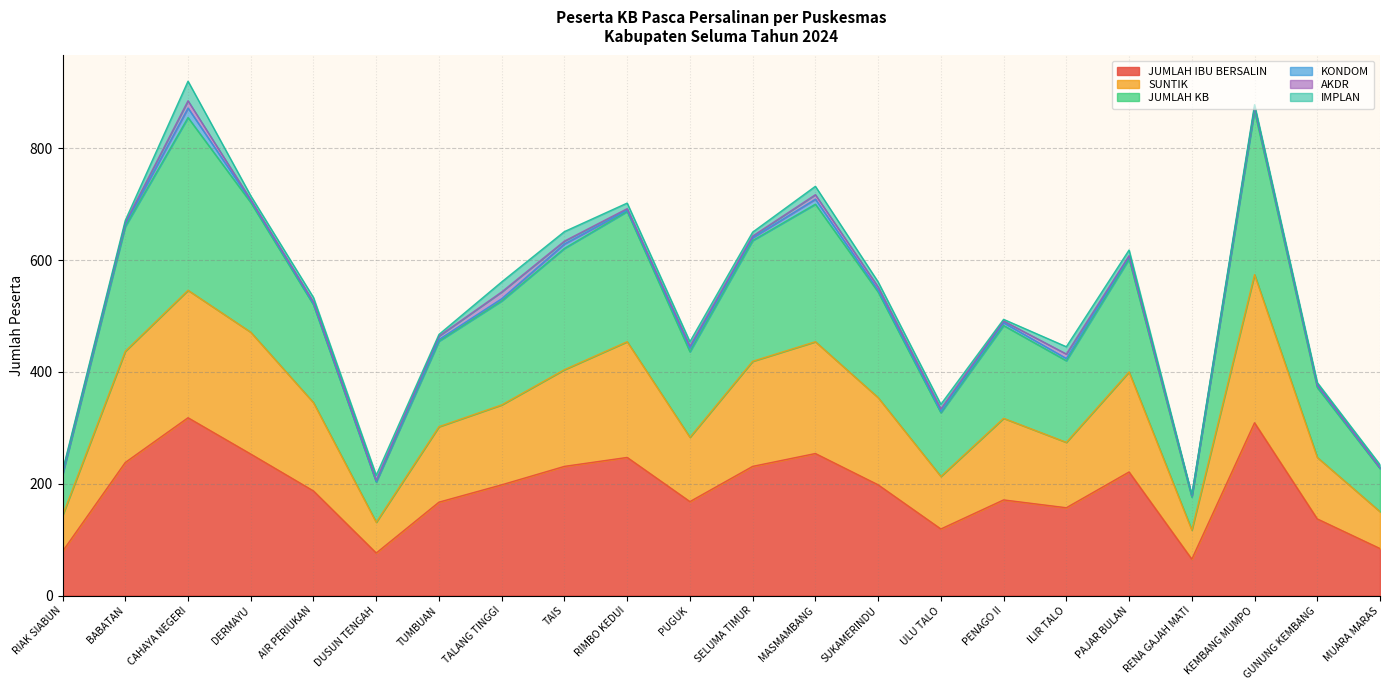

What are all the series names shown in the legend?

JUMLAH IBU BERSALIN, SUNTIK, JUMLAH KB, KONDOM, AKDR, IMPLAN